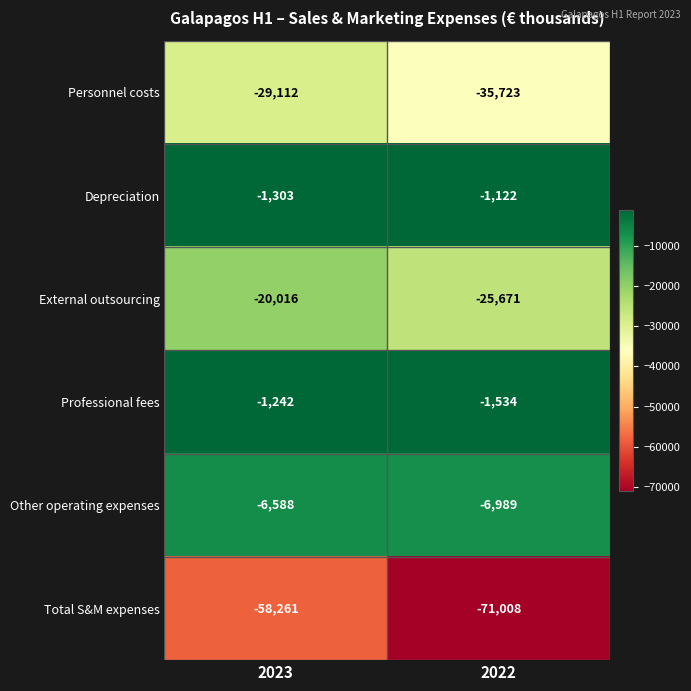

Which series has the widest spread of values?

Total S&M expenses